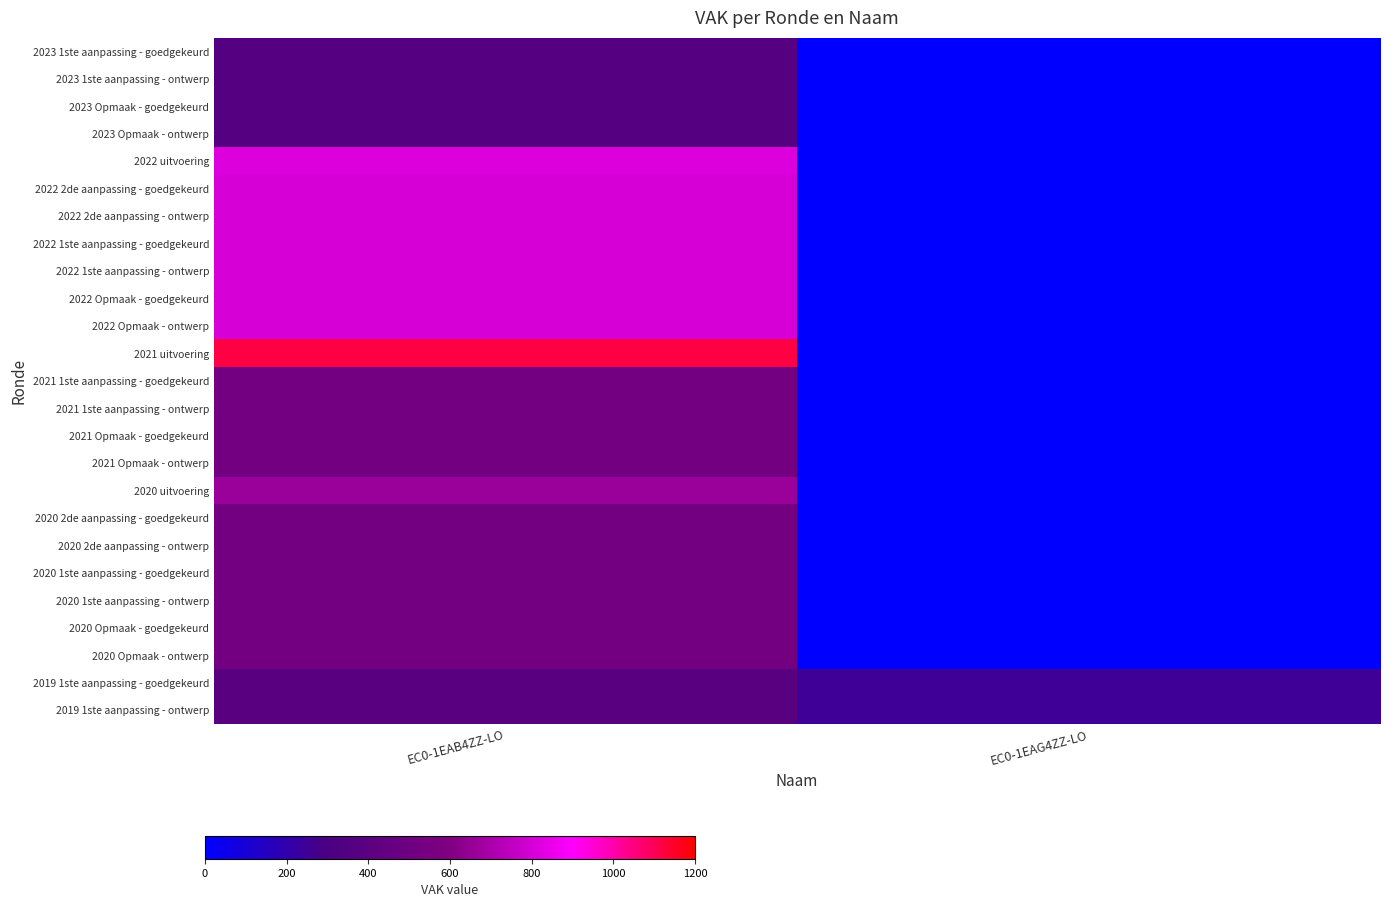

At which category is the sum across all series the highest?

EC0-1EAB4ZZ-LO